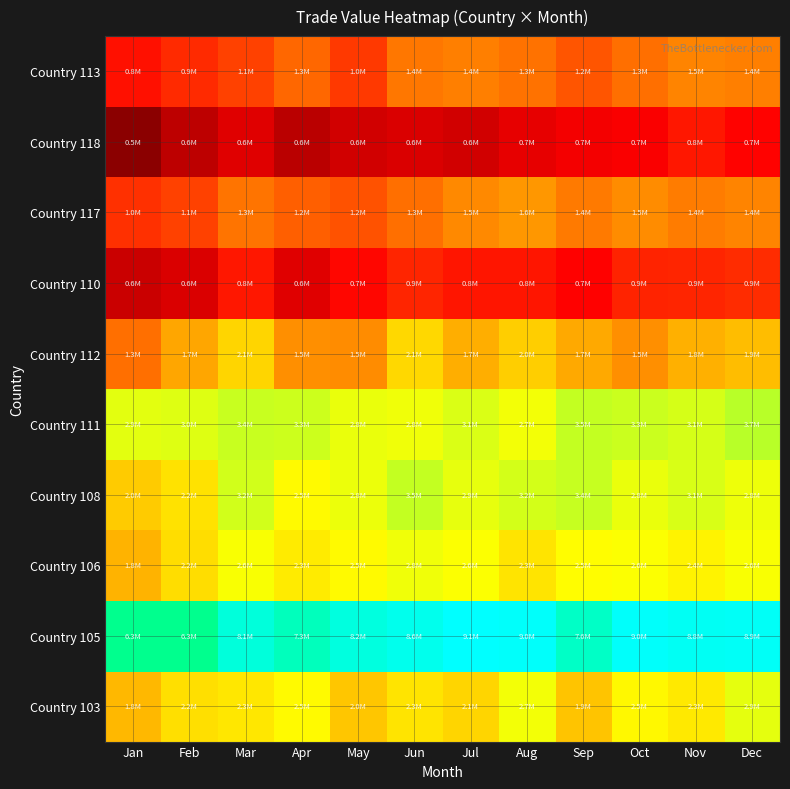

What is the difference between the highest and lowest values at Sep?

2.4